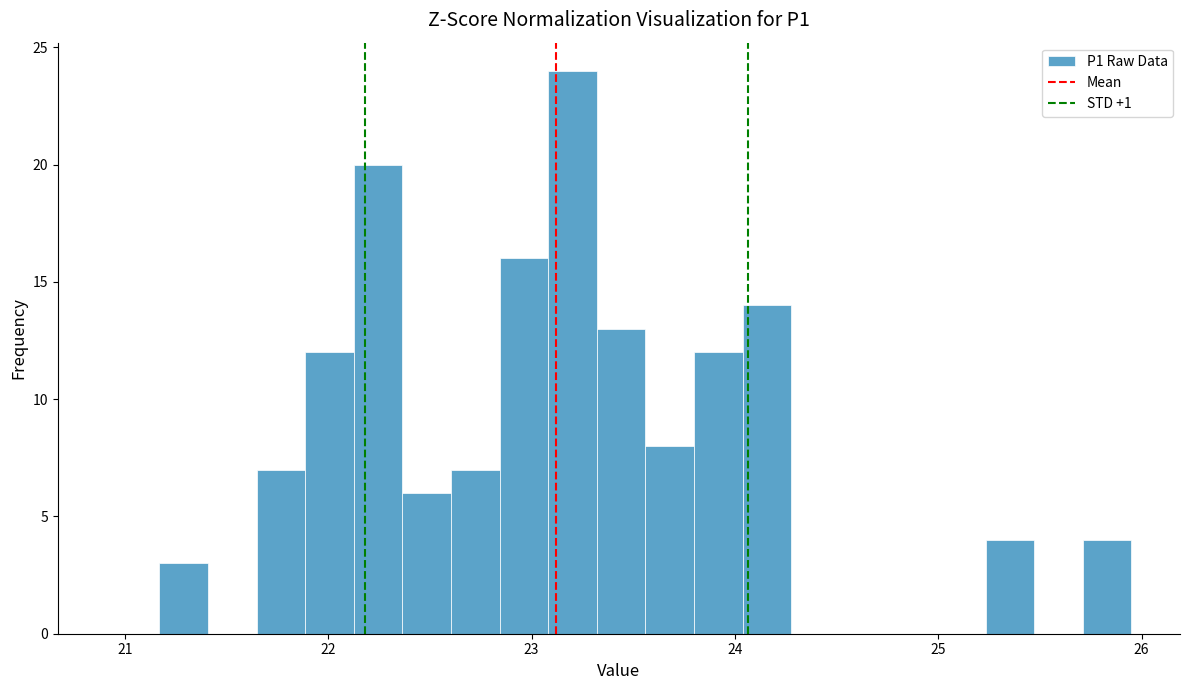

Around what value on the x-axis is the tallest bar? Give the approximate position of its centre, as read against the axis.

23.2